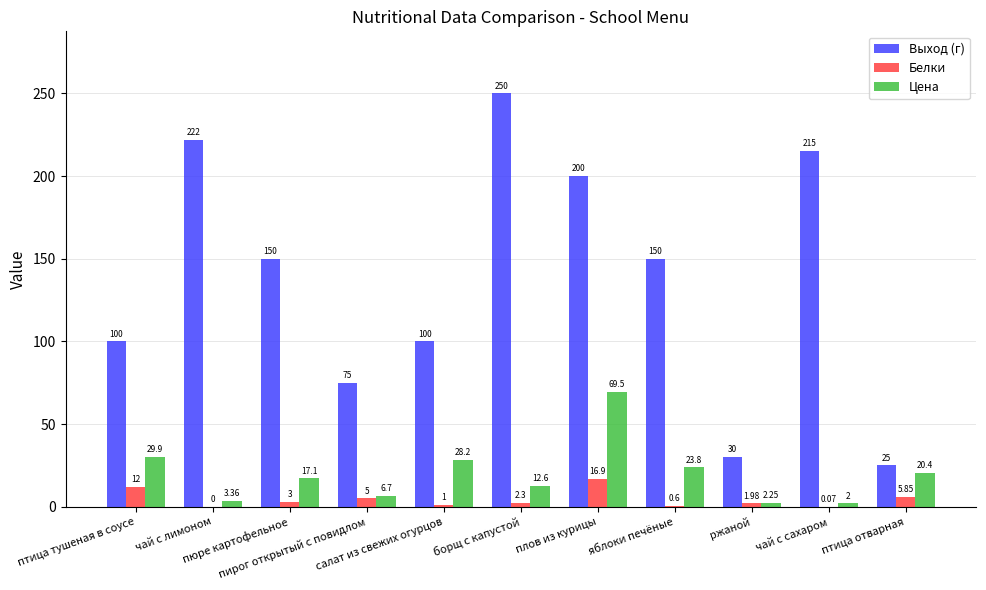

What is the maximum value shown in the chart?

250.0